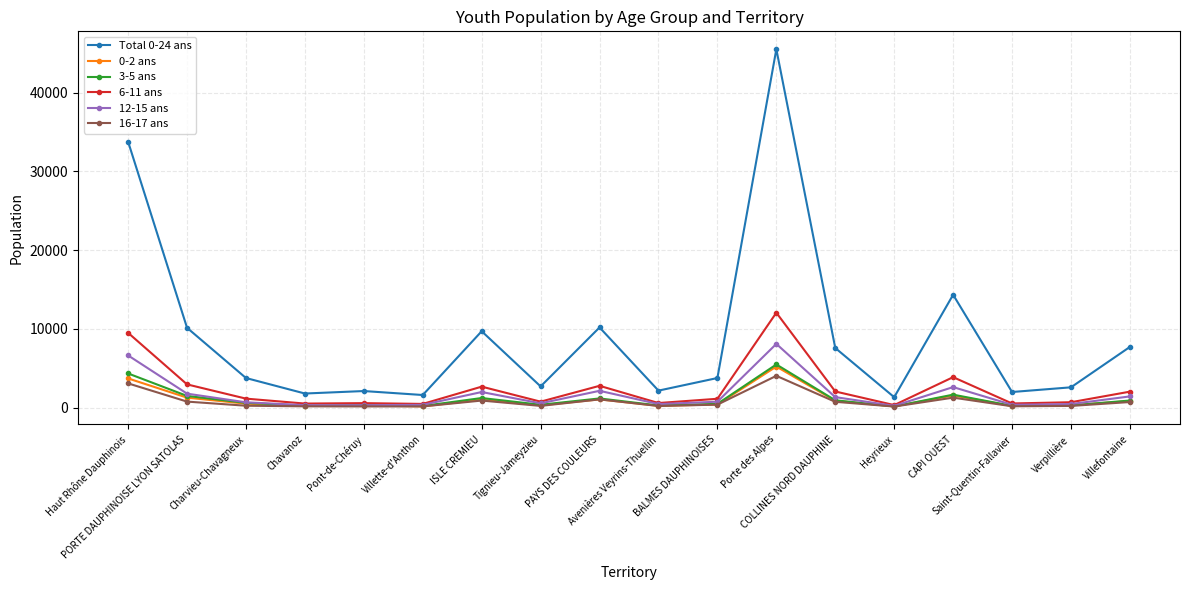

True or false: 12-15 ans and Total 0-24 ans cross at least once.

False